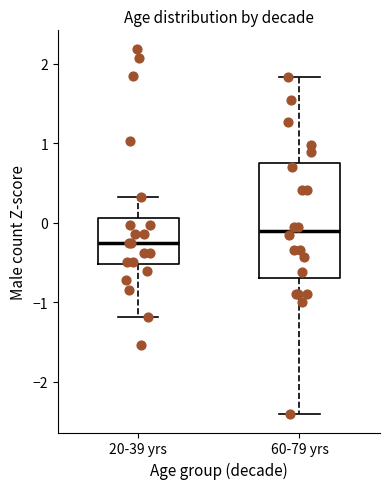

Which box is the tallest, from its lower edge to its upper edge?

60-79 yrs